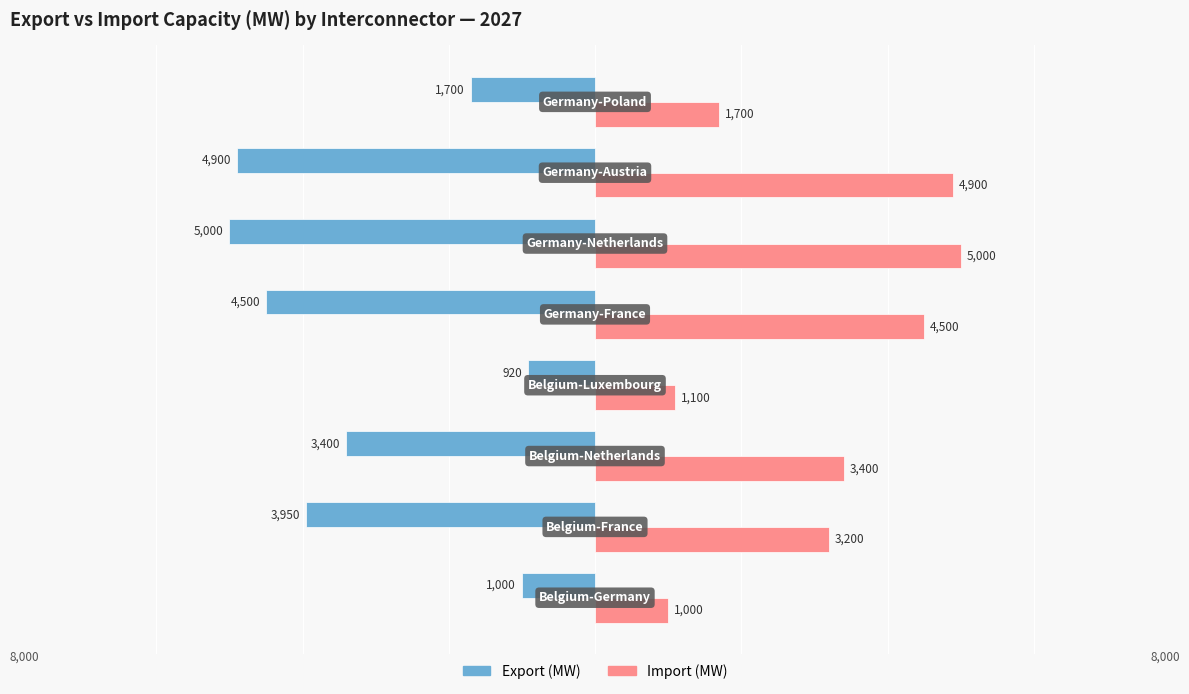

What is the minimum value shown in the chart?

-5000